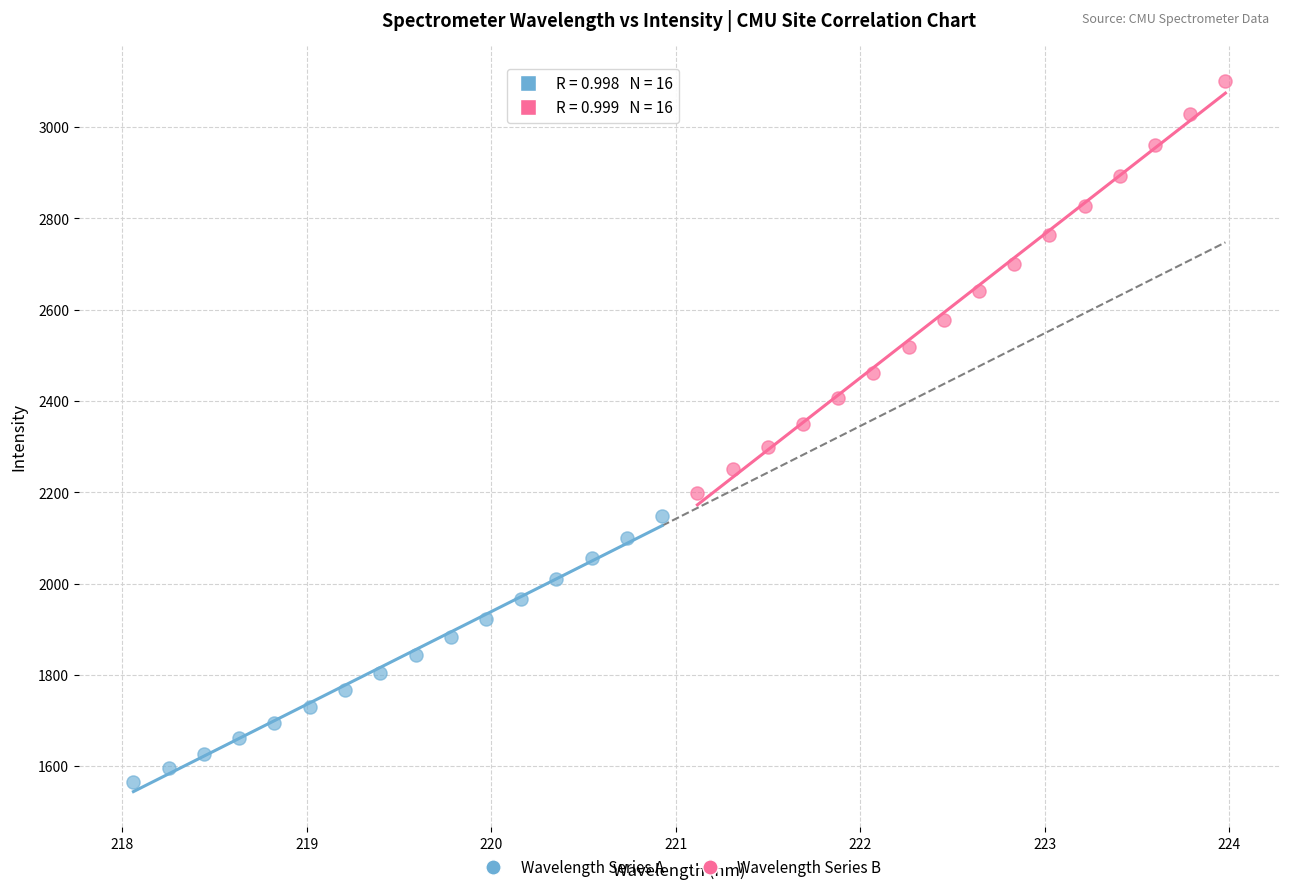

Which series has the largest Y range (max minus min)?

Wavelength Series B